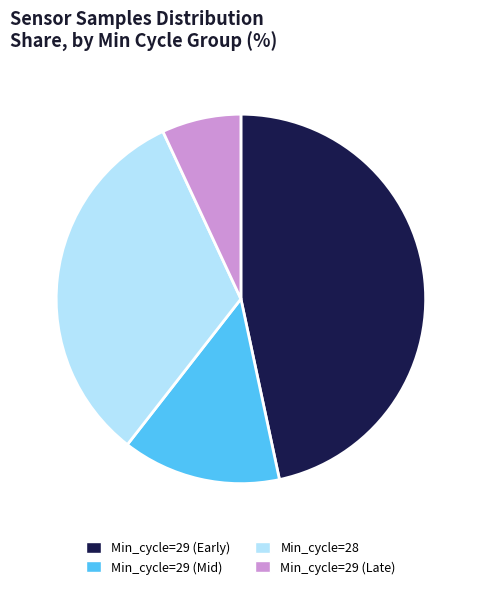

Approximately how many times larger is the value at Min_cycle=29 (Early) compared to Min_cycle=29 (Mid)?

3.4